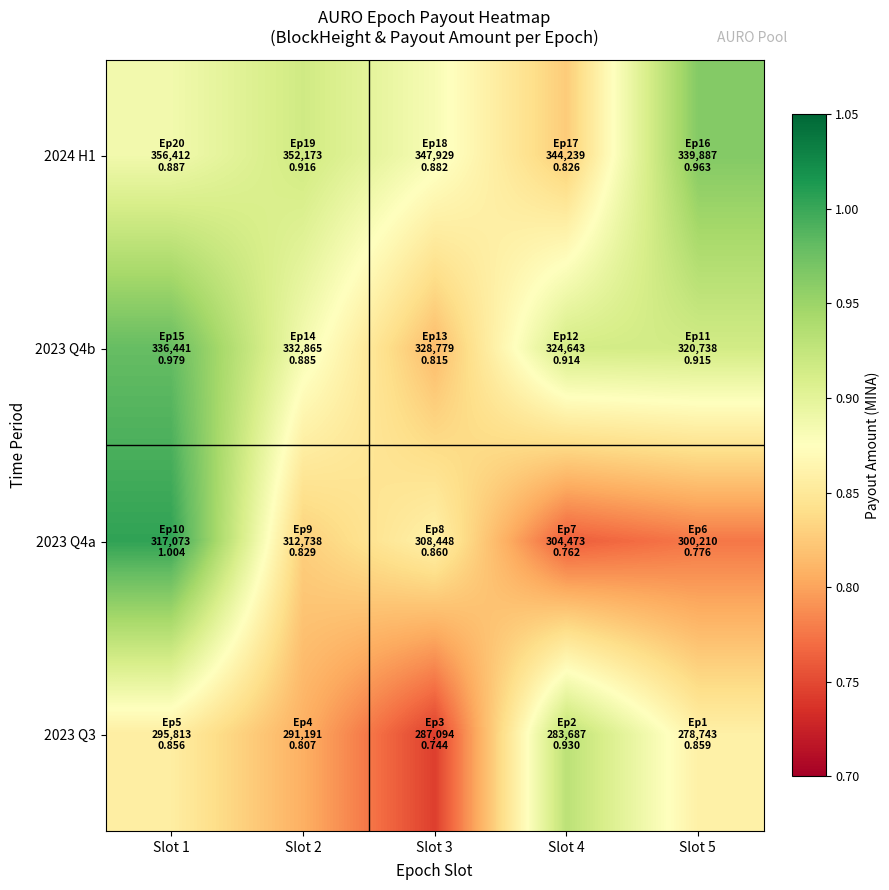

Which series has the widest spread of values?

2023 Q4a